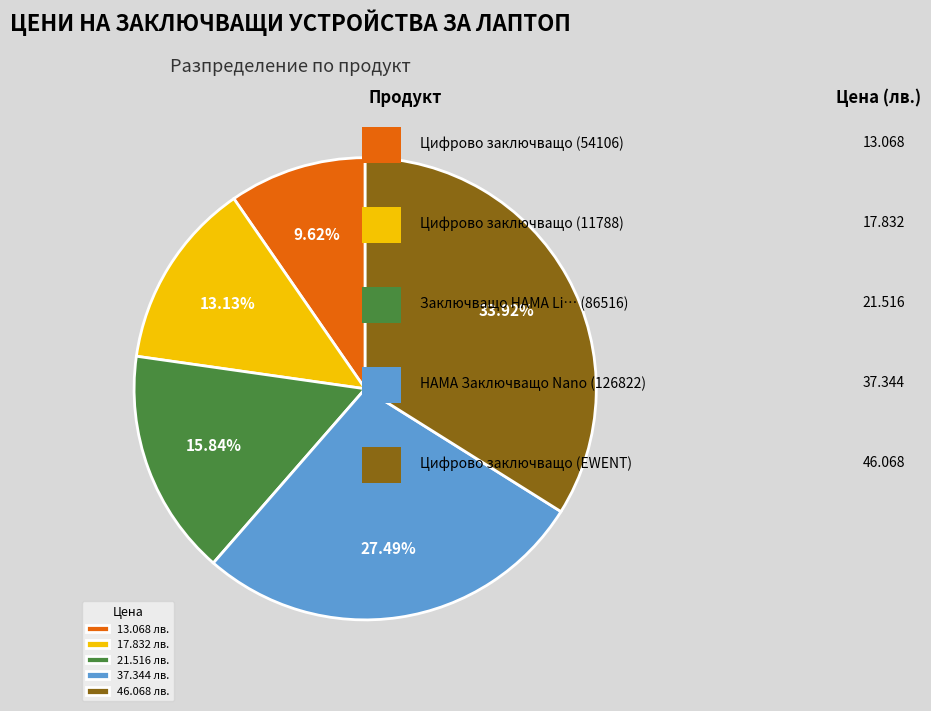

Does any single category account for the majority?

No